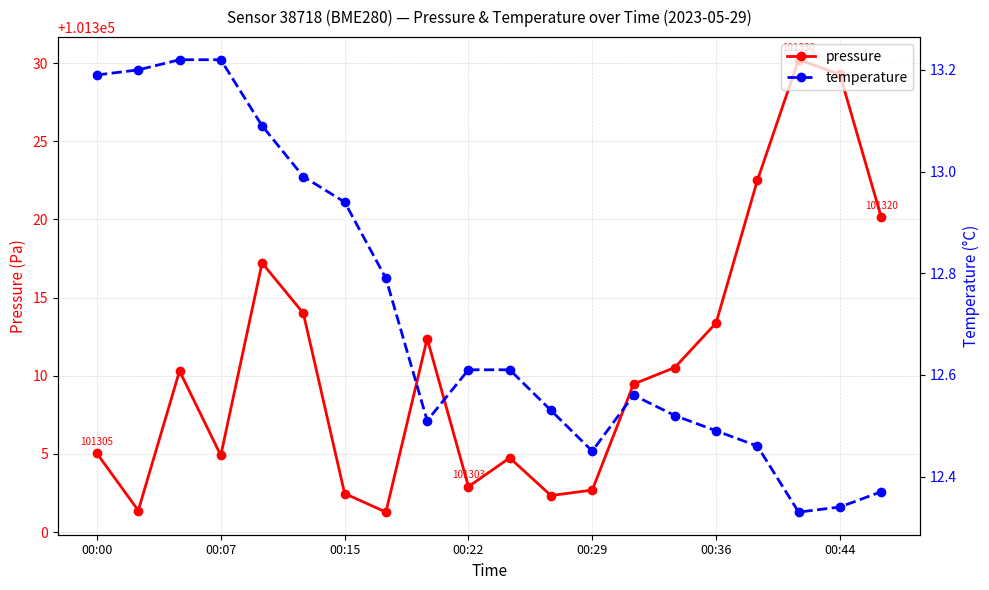

List the series in order of their peak value, highest first.

pressure, temperature